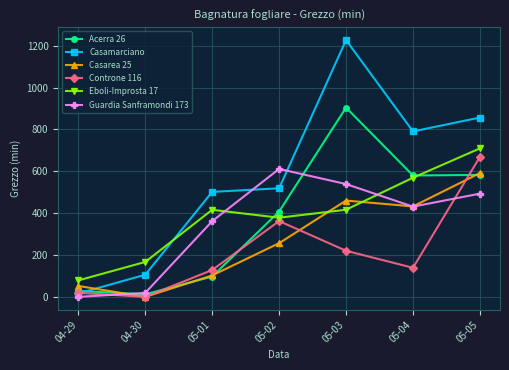

The Guardia Sanframondi 173 series shows 321.4 at 04-29. True or false?

False